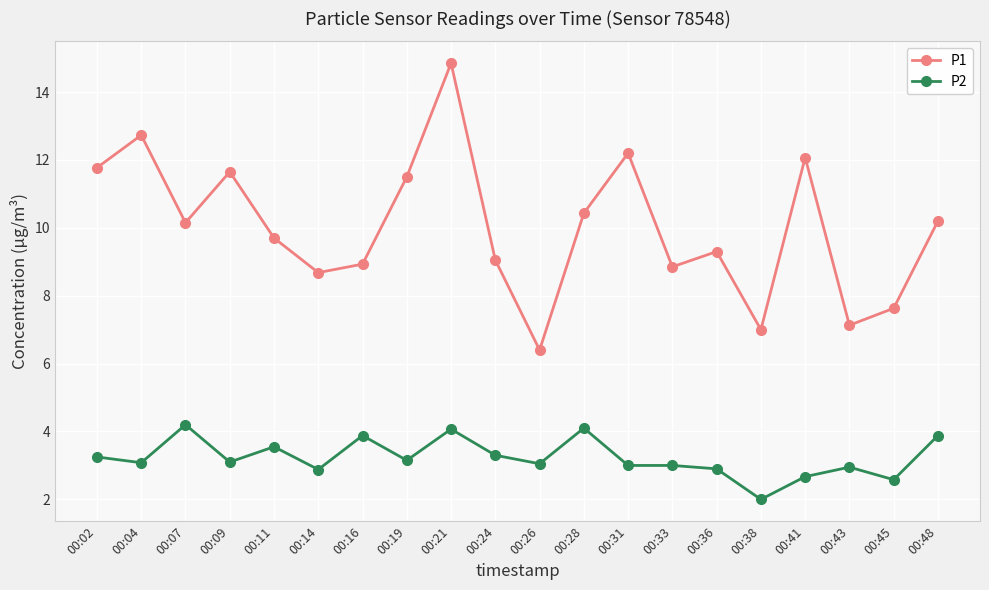

What is the maximum value for P2?

4.2